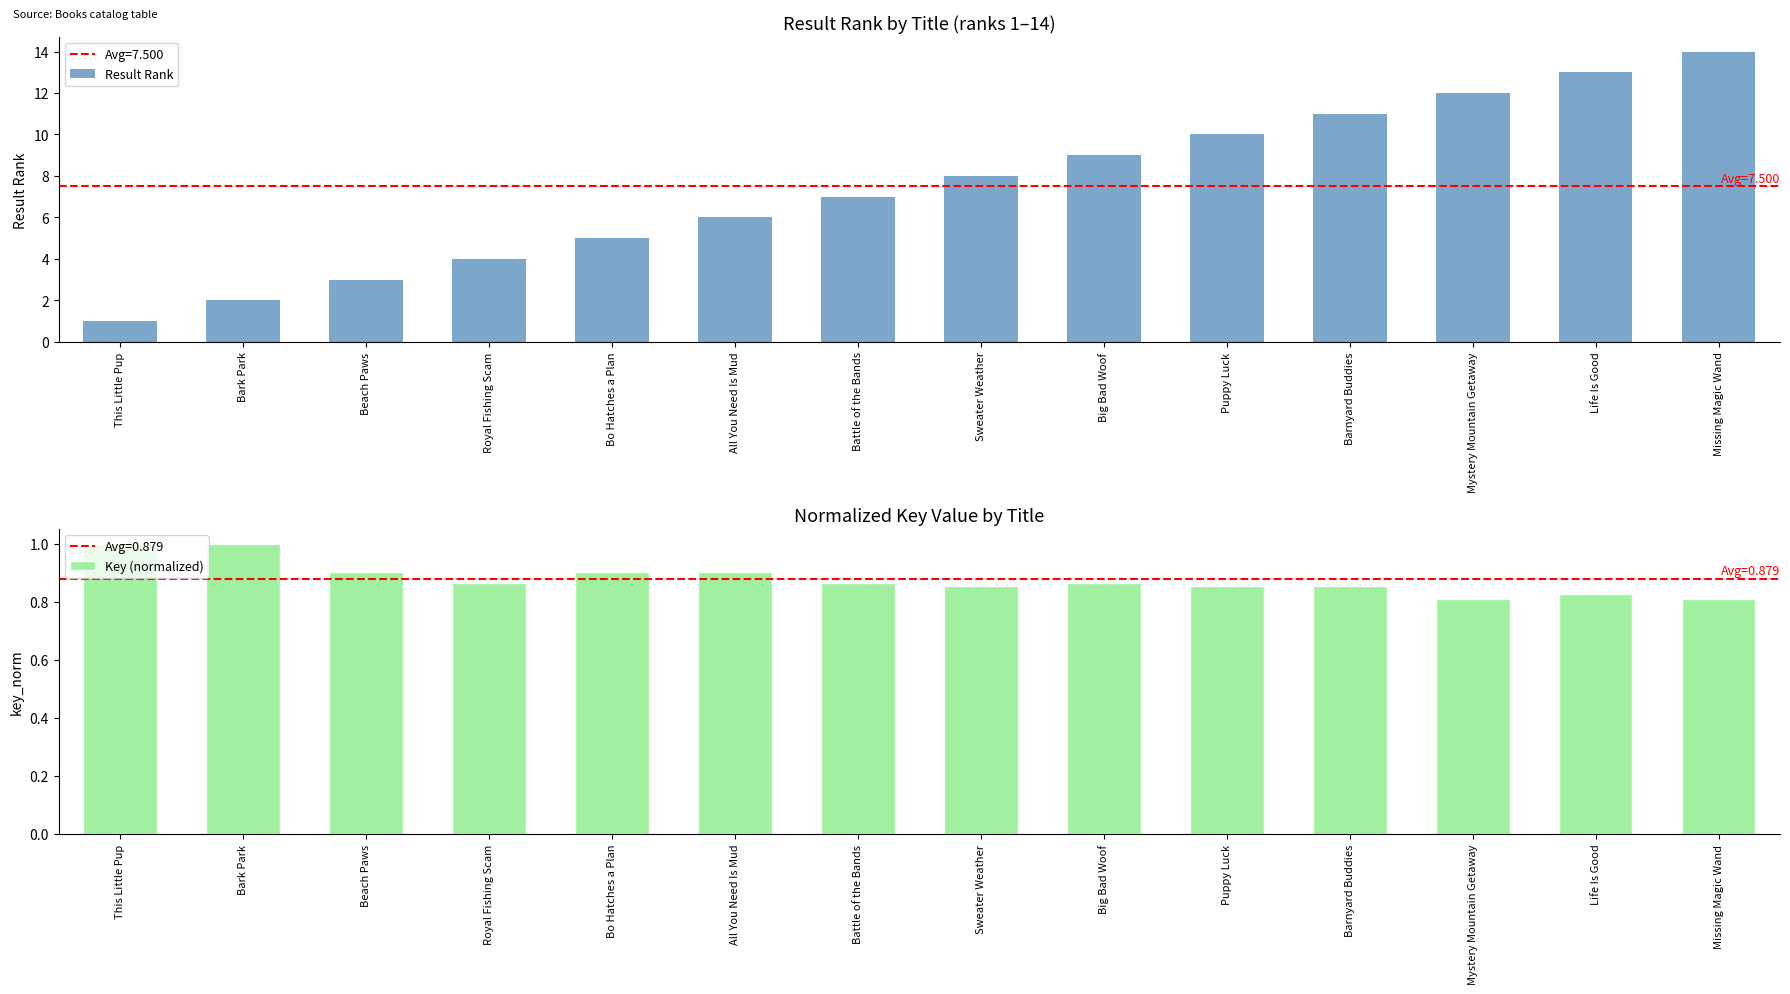

Which series has the largest range (max minus min)?

Result Rank